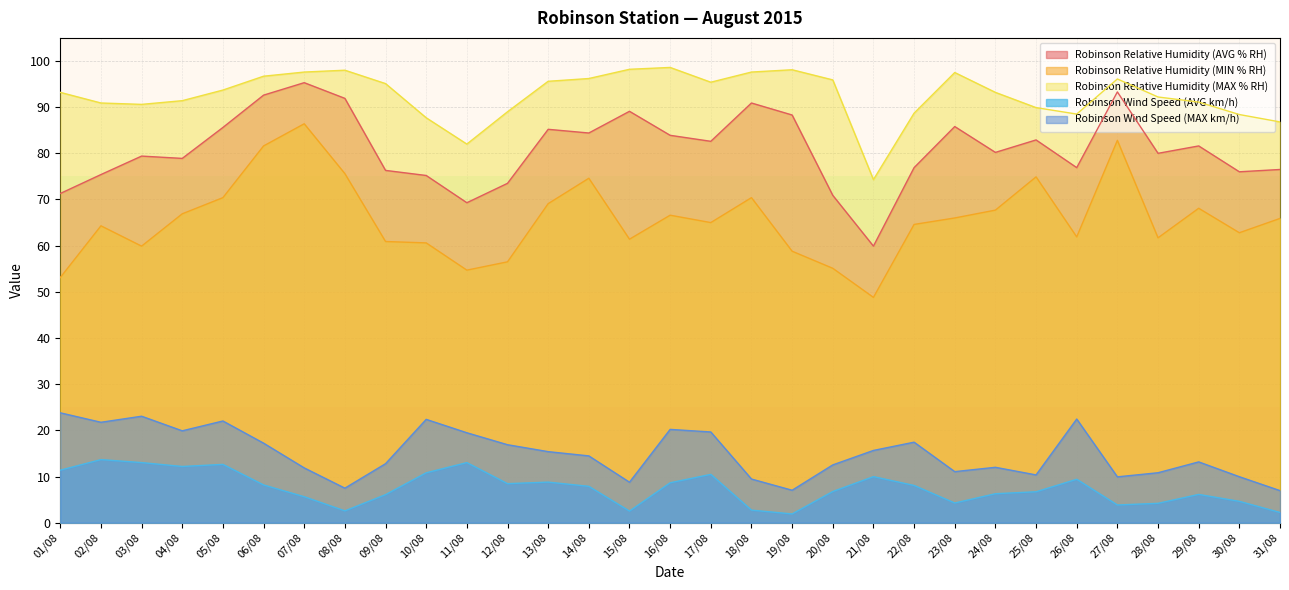

What is the average value of the Robinson Wind Speed (AVG km/h) series?

7.5